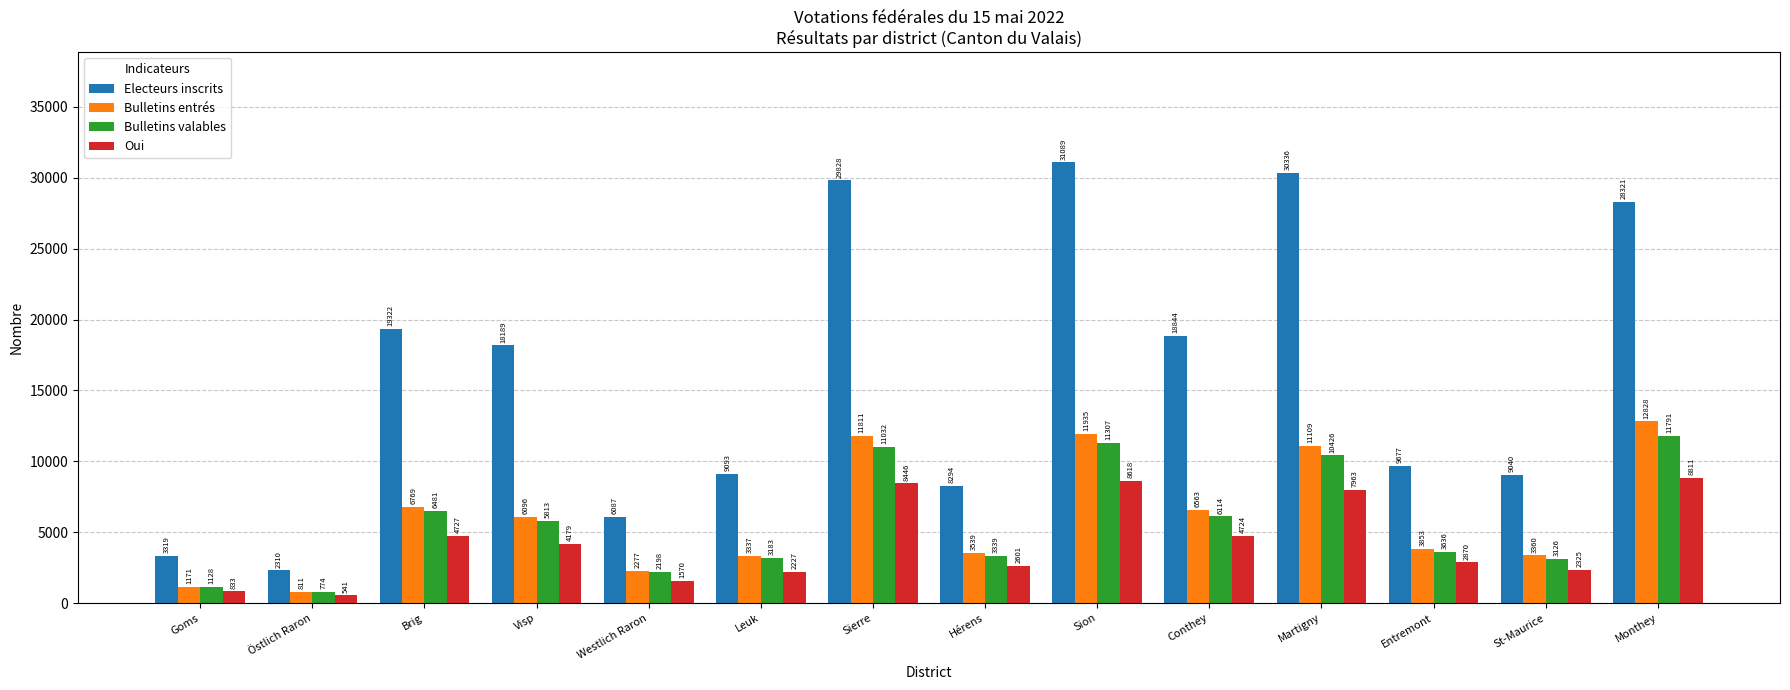

At which label does Electeurs inscrits reach its peak?

Sion